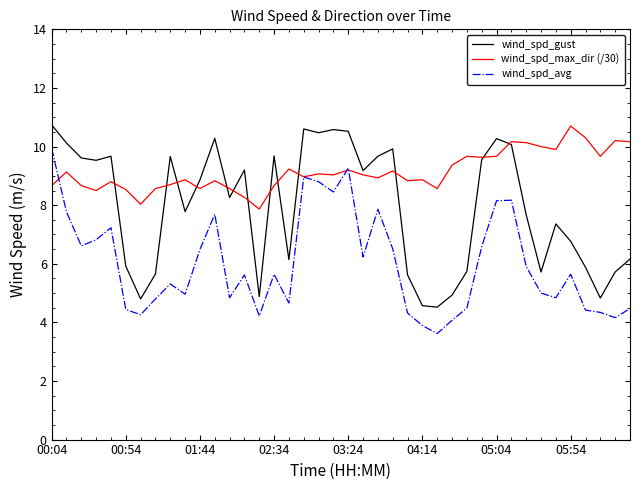

True or false: wind_spd_avg and wind_spd_gust intersect in this chart.

False